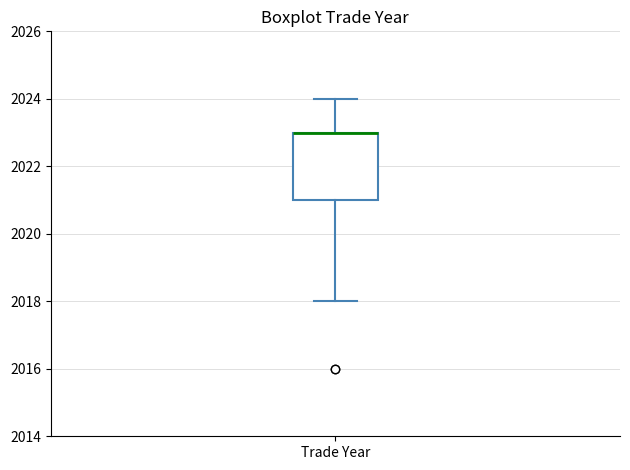

Where is the lower edge of the box for Trade Year on the y-axis? The values are not printed on the chart, so give them approximately, as read against the axis.

2021